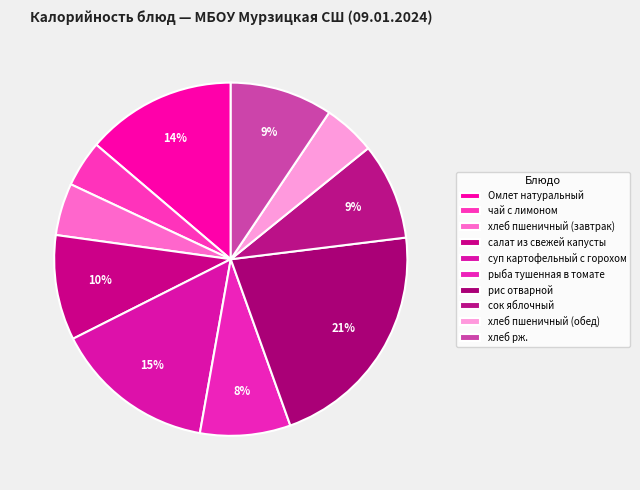

How many segments does this pie chart have?

10